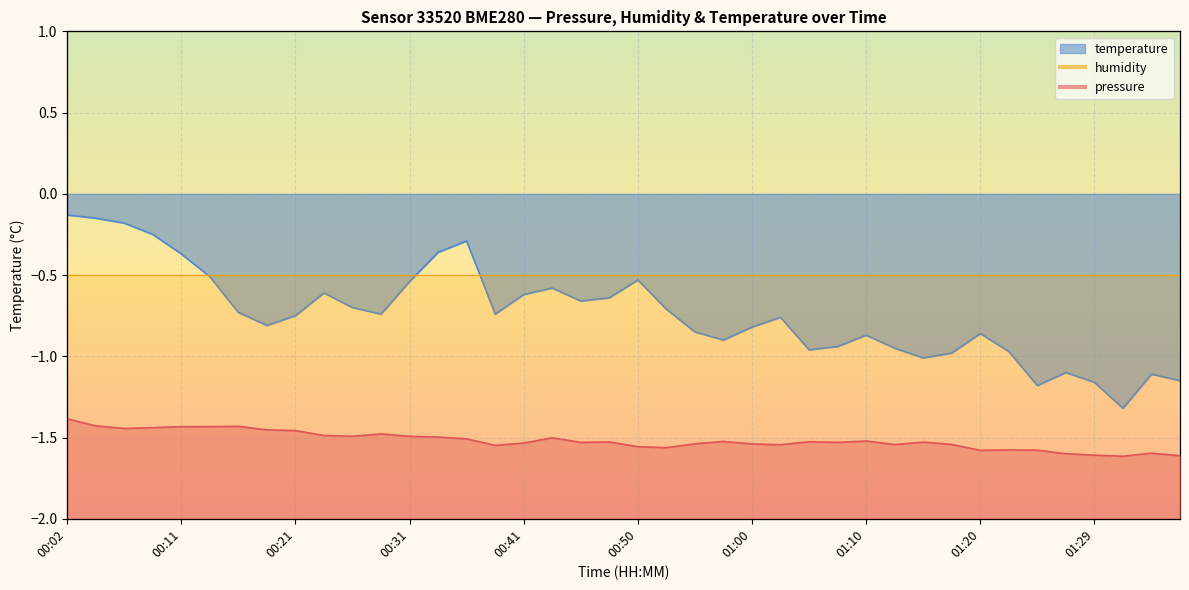

Reading left to right, extract all data points from this chart.

pressure: 100061.1	100049.8	100045.7	100047.0	100048.6	100048.6	100049.1	100043.5	100042.3	100034.5	100033.2	100037.0	100033.1	100032.0	100029.0	100018.7	100022.3	100030.8	100023.4	100024.2	100016.5	100015.0	100021.1	100024.9	100020.9	100019.7	100024.4	100023.4	100025.6	100020.0	100023.8	100020.2	100010.8	100011.4	100011.0	100005.3	100003.0	100001.3	100006.2	100002.1
temperature: -0.1	-0.1	-0.2	-0.2	-0.4	-0.5	-0.7	-0.8	-0.8	-0.6	-0.7	-0.7	-0.5	-0.4	-0.3	-0.7	-0.6	-0.6	-0.7	-0.6	-0.5	-0.7	-0.8	-0.9	-0.8	-0.8	-1.0	-0.9	-0.9	-0.9	-1.0	-1.0	-0.9	-1.0	-1.2	-1.1	-1.2	-1.3	-1.1	-1.1